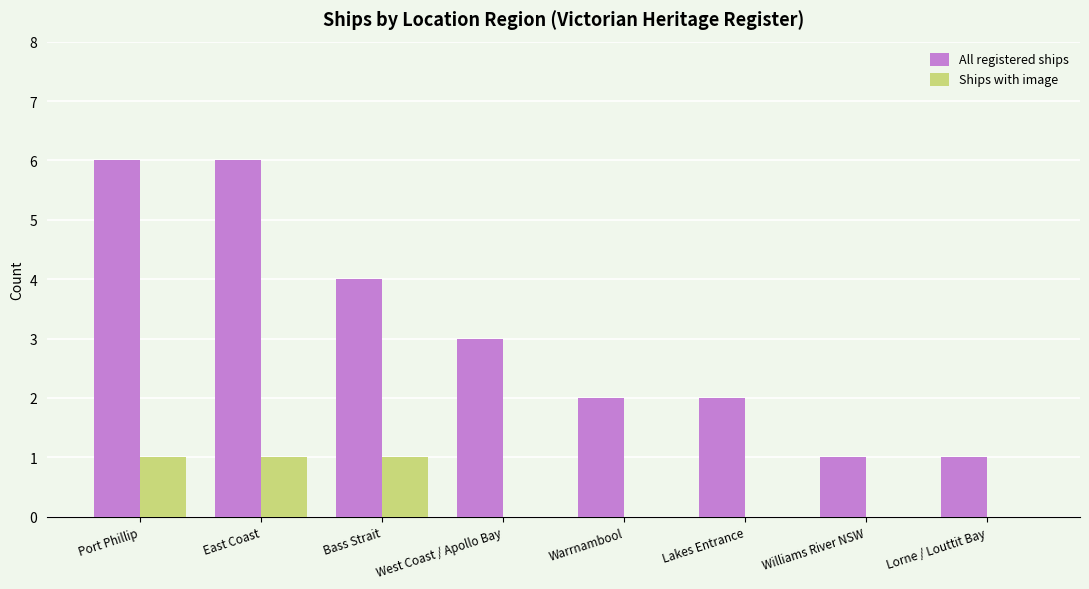

True or false: Ships with image has a value of 1 at Bass Strait.

True